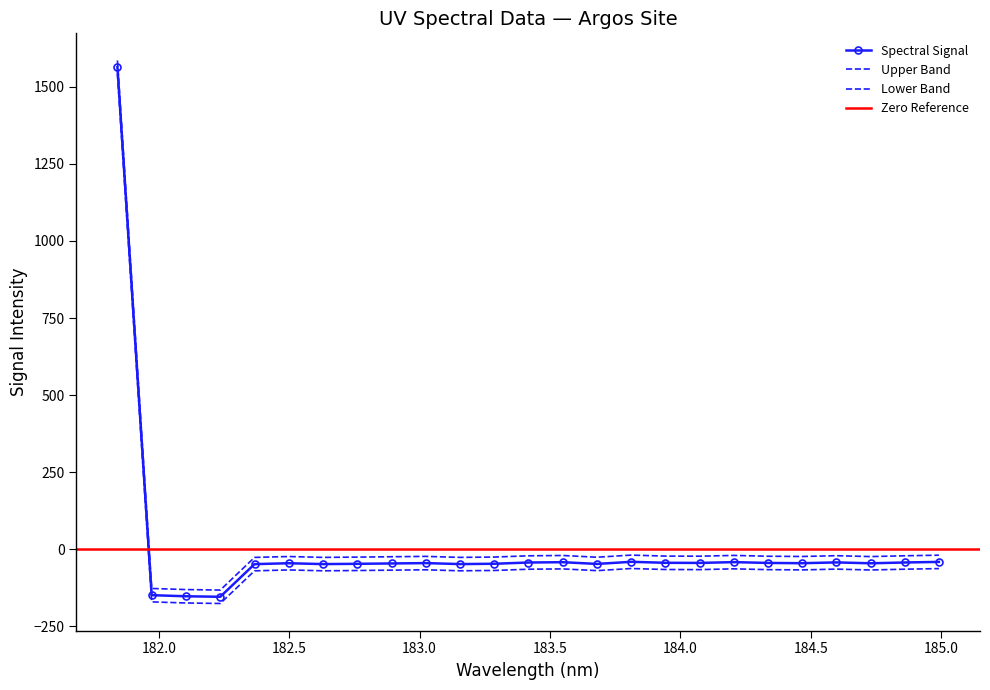

The chart shows a value of -149.7 at 181.9732053322. True or false?

True